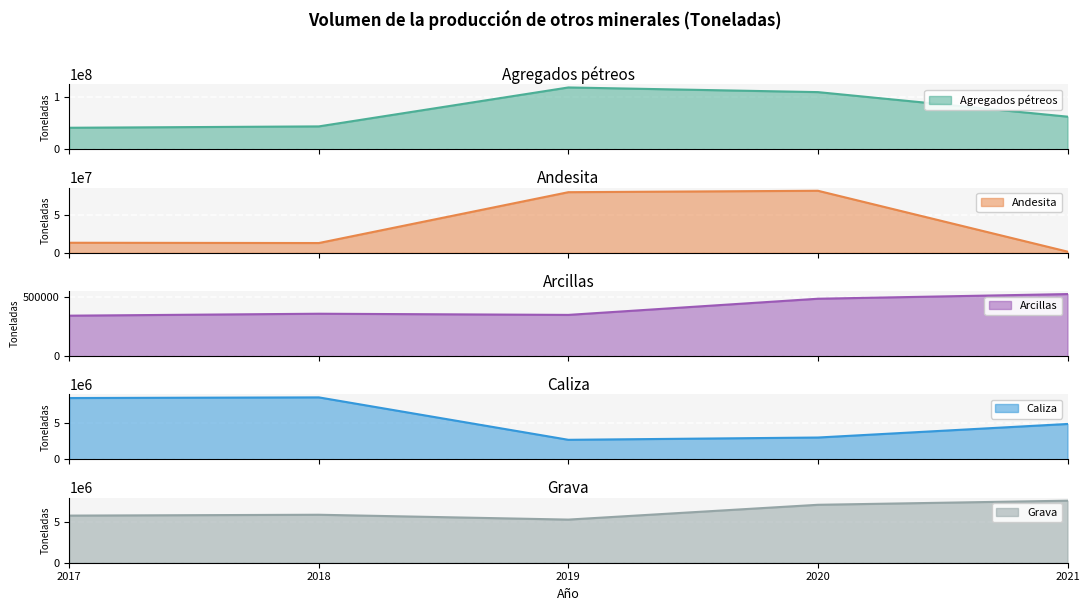

Reading right to left, extract all data points from this chart.

Agregados pétreos: 62666940	109502480	118385040	44075910	41487110
Andesita: 1550000	81280000	79420000	12803000	13174700
Arcillas: 522360	483100	347000	356900	340460
Caliza: 4849870	2995510	2682910	8488150	8398280
Grava: 7554650	7054740	5252260	5842000	5737260